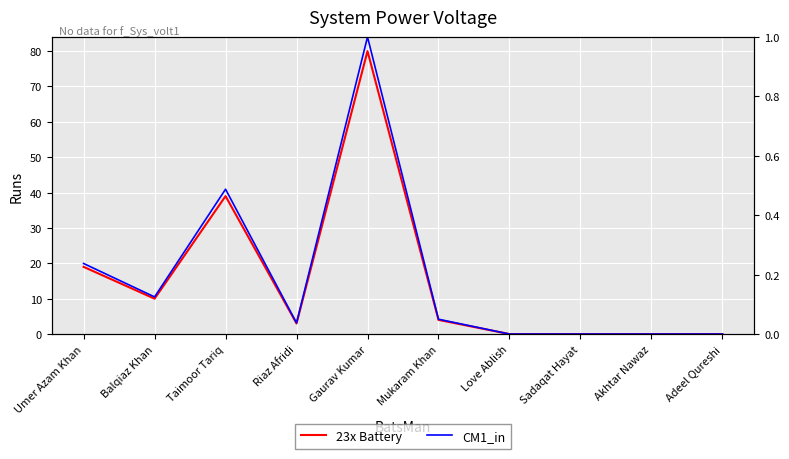

What is the label of the 1st point from the left?

Umer Azam Khan